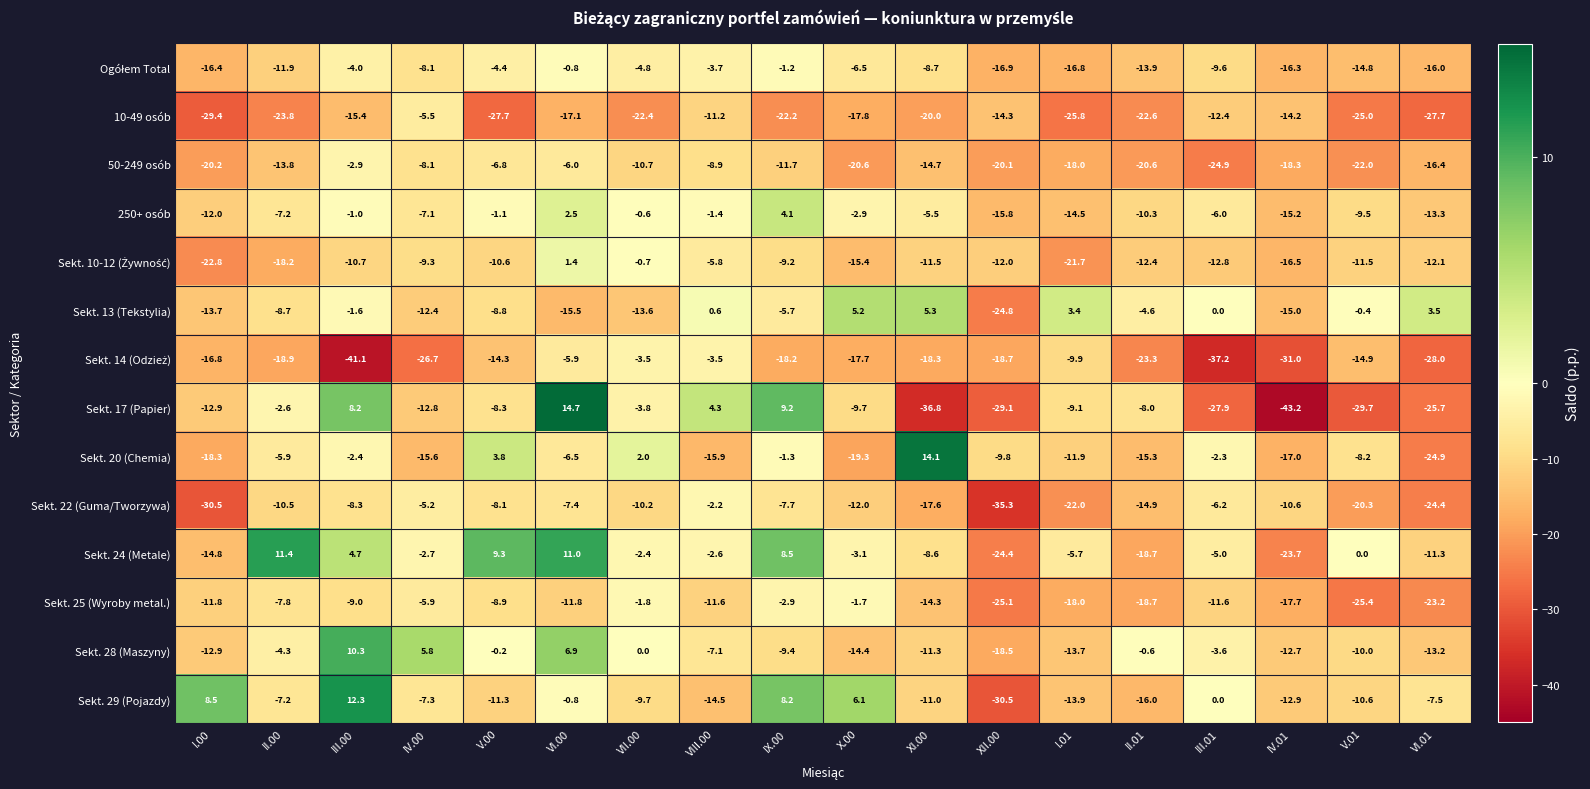

The value of Sekt. 29 (Pojazdy) at VI.01 is -7.5. True or false?

True